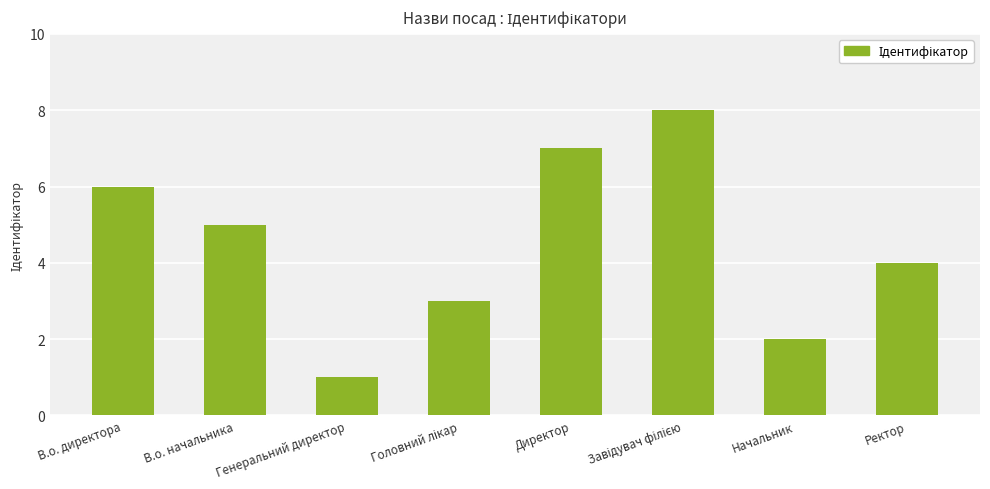

What is the difference between the maximum and second lowest values?

6